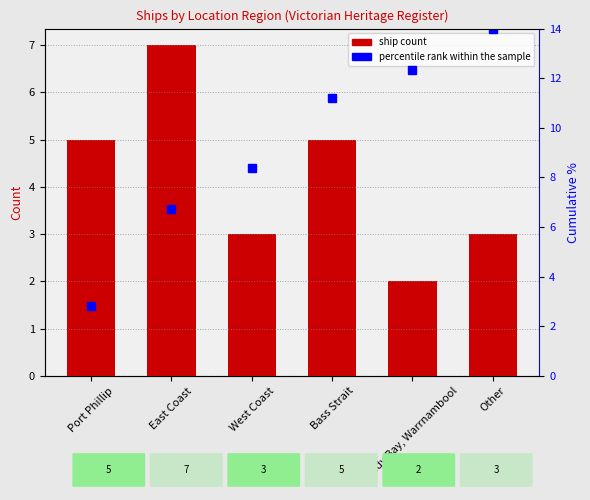

At which label is percentile rank within the sample closest to 8?

West Coast